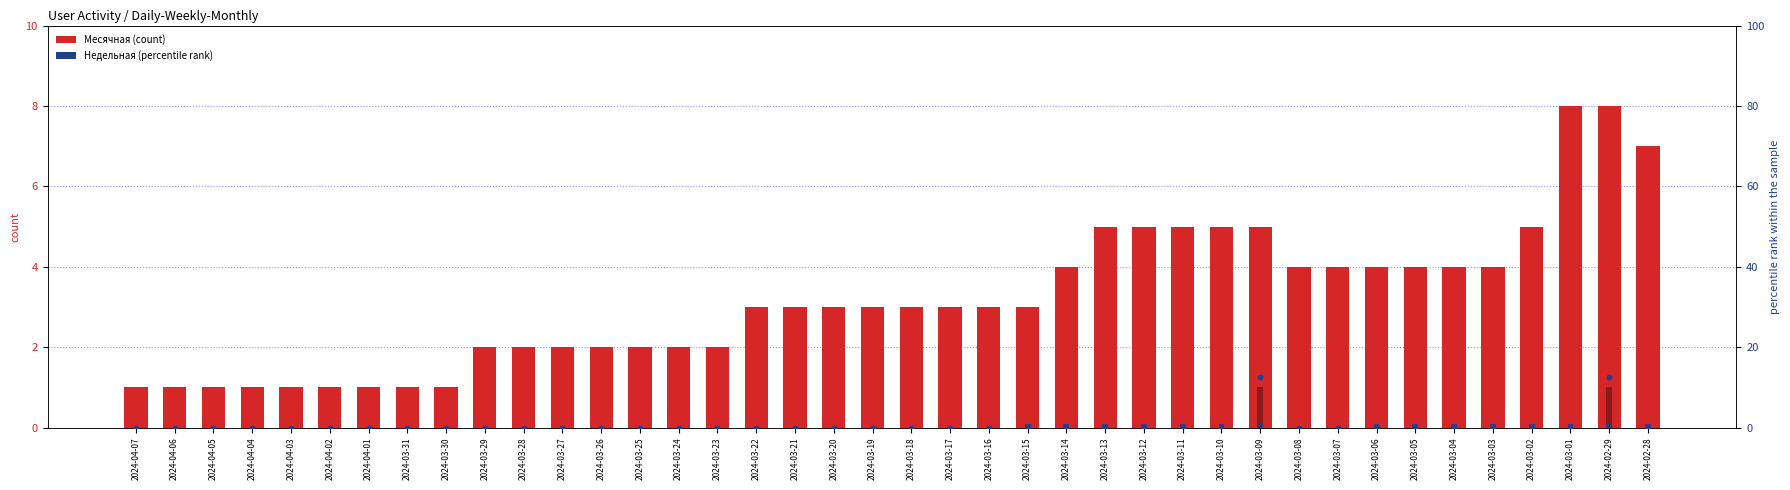

Which series has the largest total across all categories?

Месячная